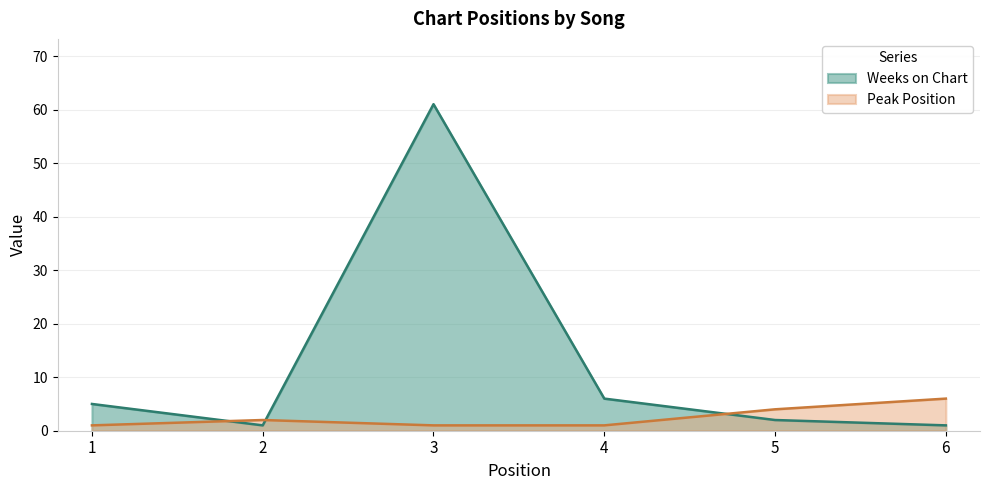

List the labels in order of Weeks on Chart value, largest first.

3, 4, 1, 5, 2, 6